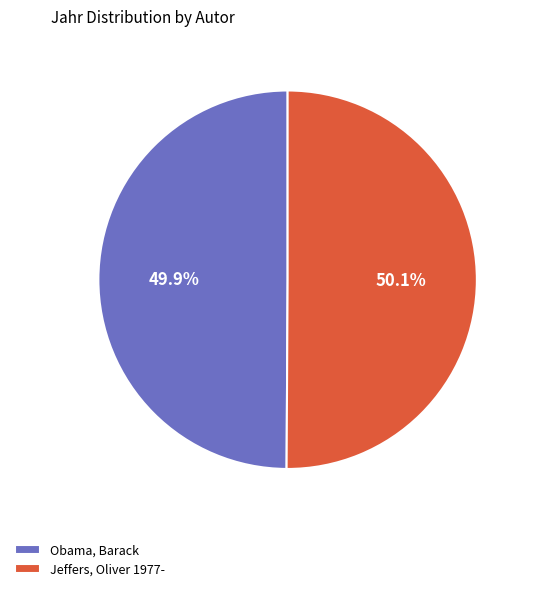

To the nearest percent, what portion does Obama, Barack represent?

50%